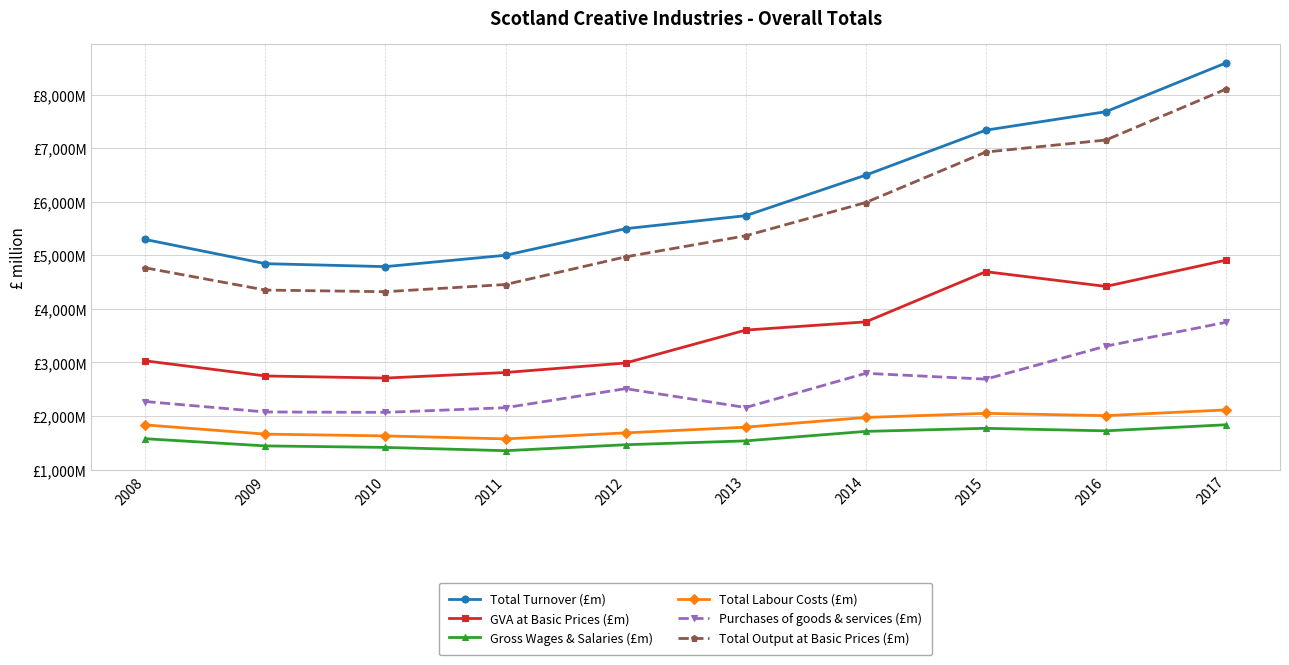

True or false: Total Output at Basic Prices (£m) and Gross Wages & Salaries (£m) intersect in this chart.

False